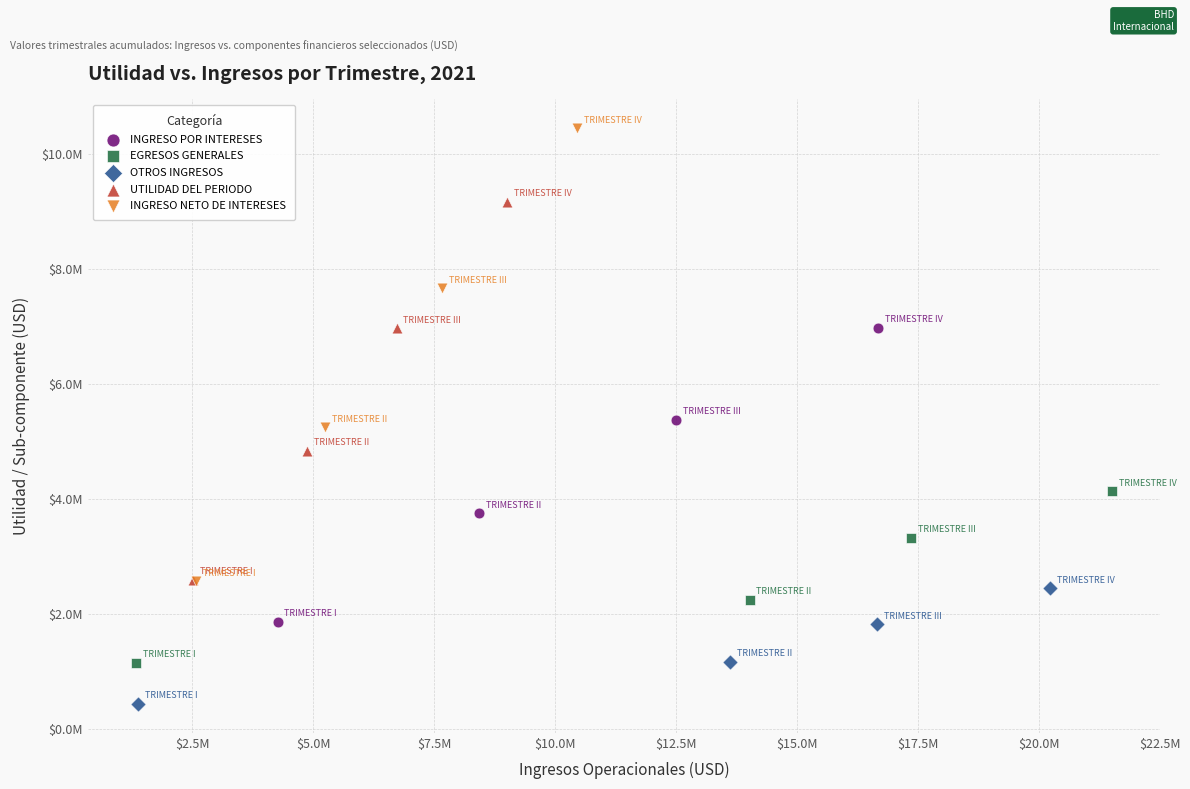

What are all the series names shown in the legend?

INGRESO POR INTERESES, EGRESOS GENERALES, OTROS INGRESOS, UTILIDAD DEL PERIODO, INGRESO NETO DE INTERESES